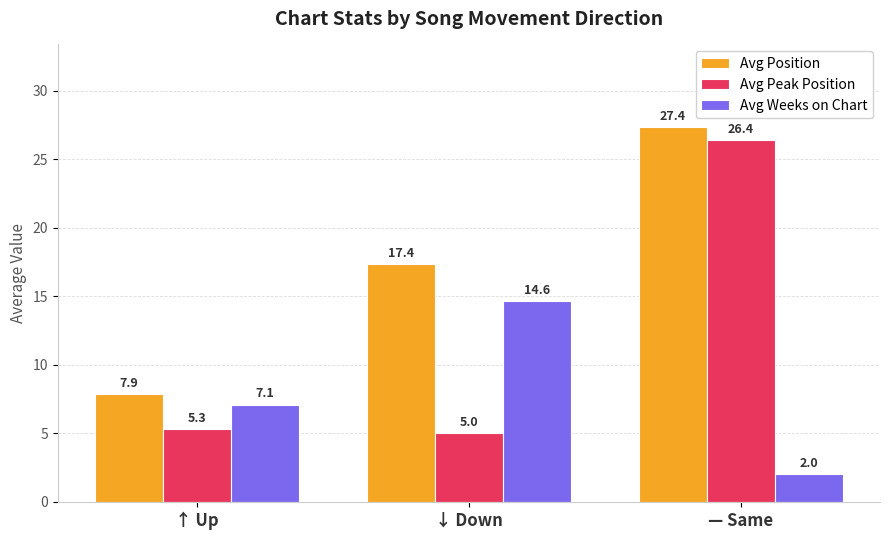

The value of Avg Position at — Same is 27.4. True or false?

True